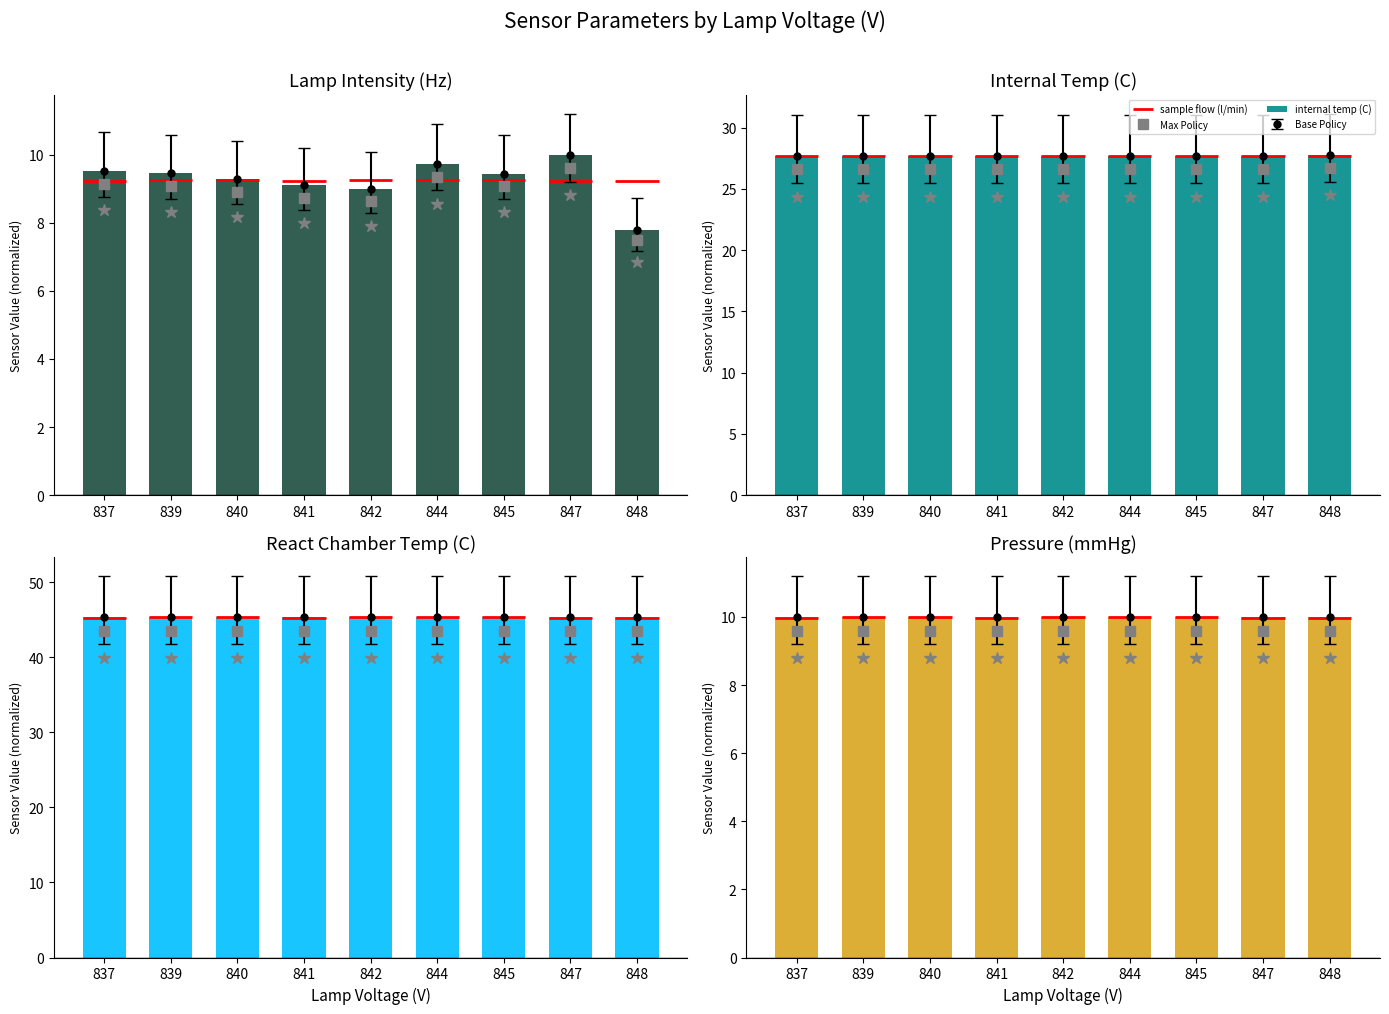

Is it true that Max Policy equals 15.2 at 841?

False